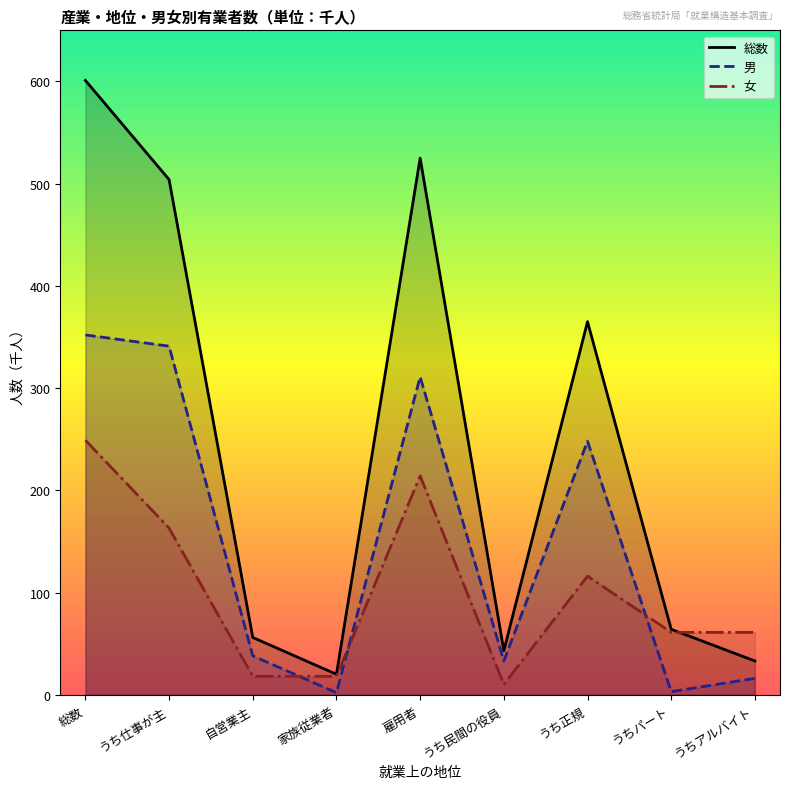

How many interior local peaks does the 女 series have?

2